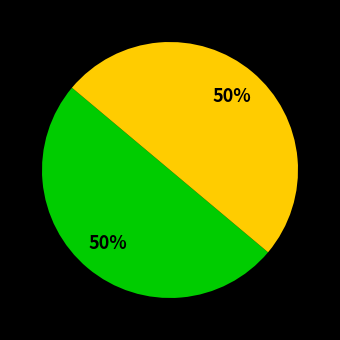

To the nearest percent, what is the average slice percentage?

50%